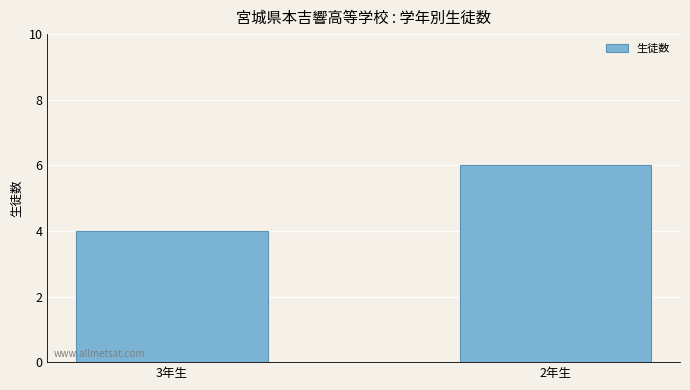

Reading left to right, what are all the values shown in this chart?

3年生=4	2年生=6